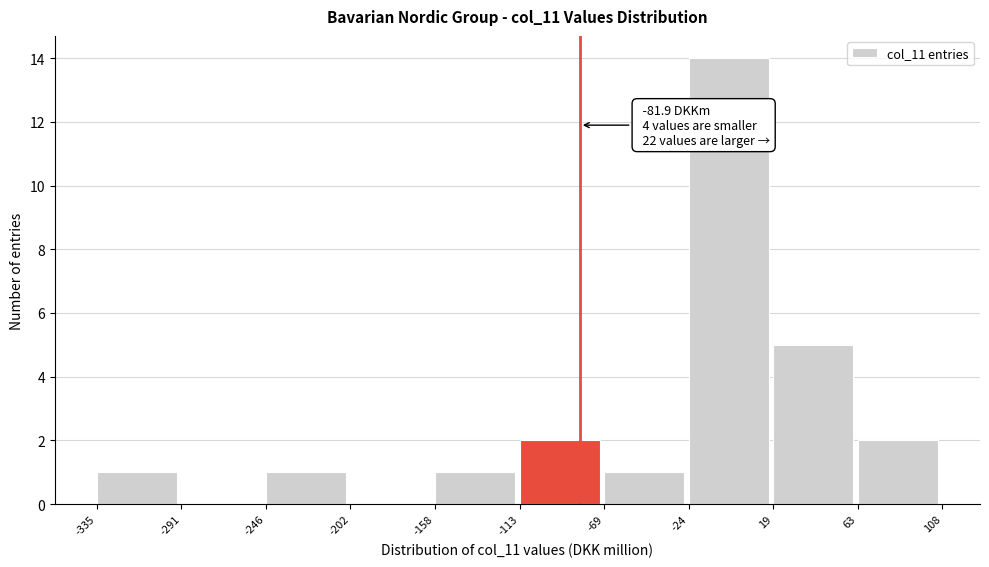

Which range on the x-axis has the tallest bar?

-24 to 19